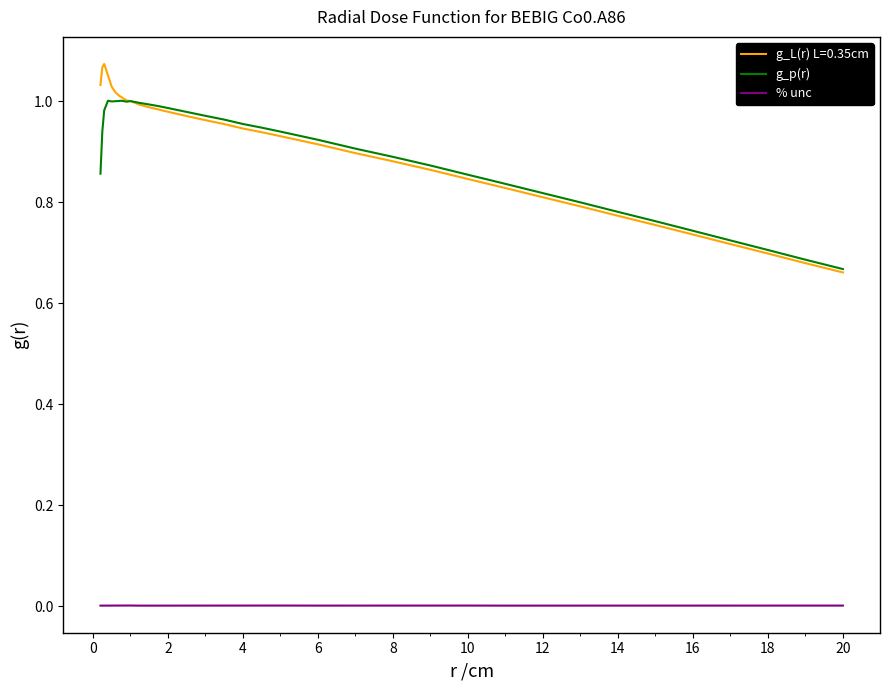

List the series in order of their peak value, highest first.

g_L(r) L=0.35cm, g_p(r), % unc